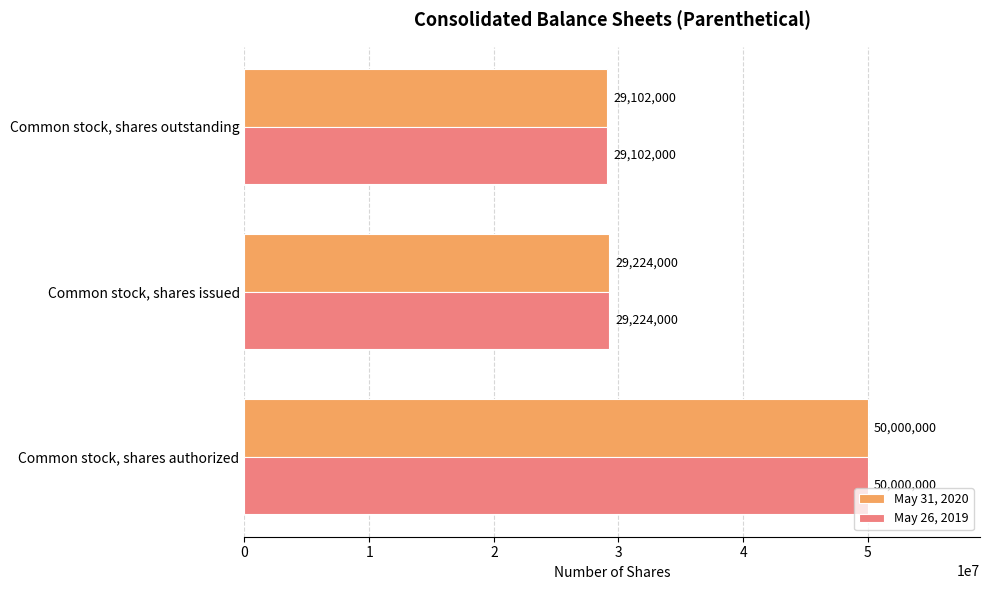

What are all the series names shown in the legend?

May 31, 2020, May 26, 2019